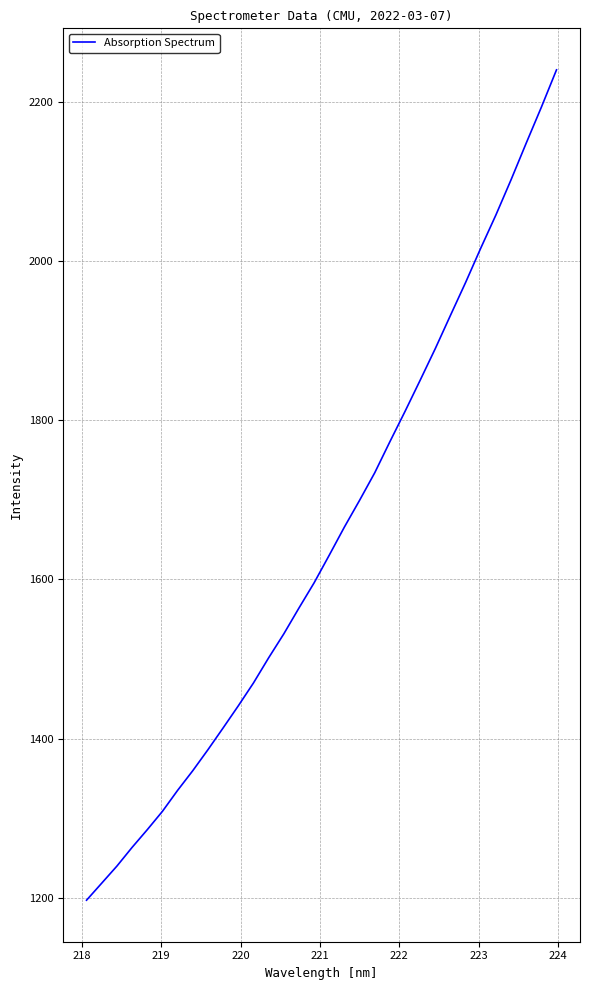

What is the greatest value displayed?

2239.9